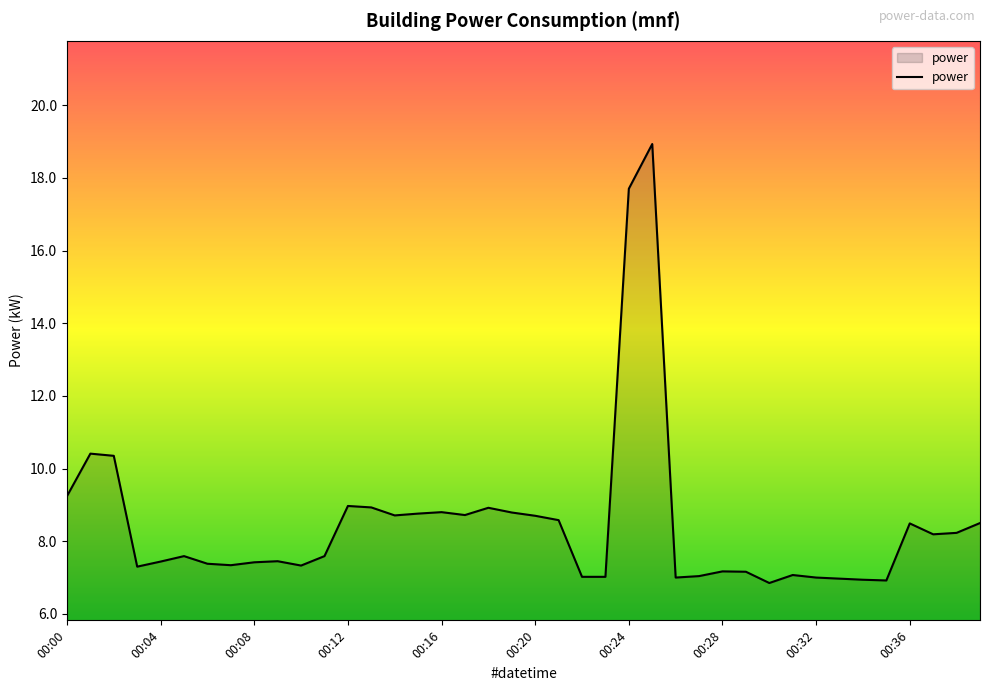

What is the maximum value shown in the chart?

18.9